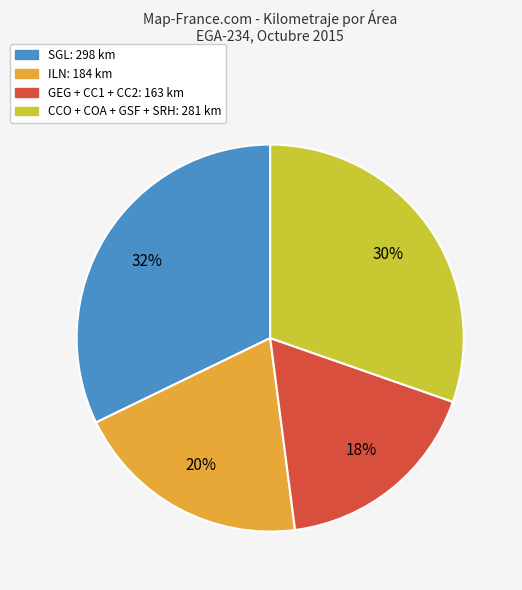

Is there any slice that represents more than half of the pie?

No